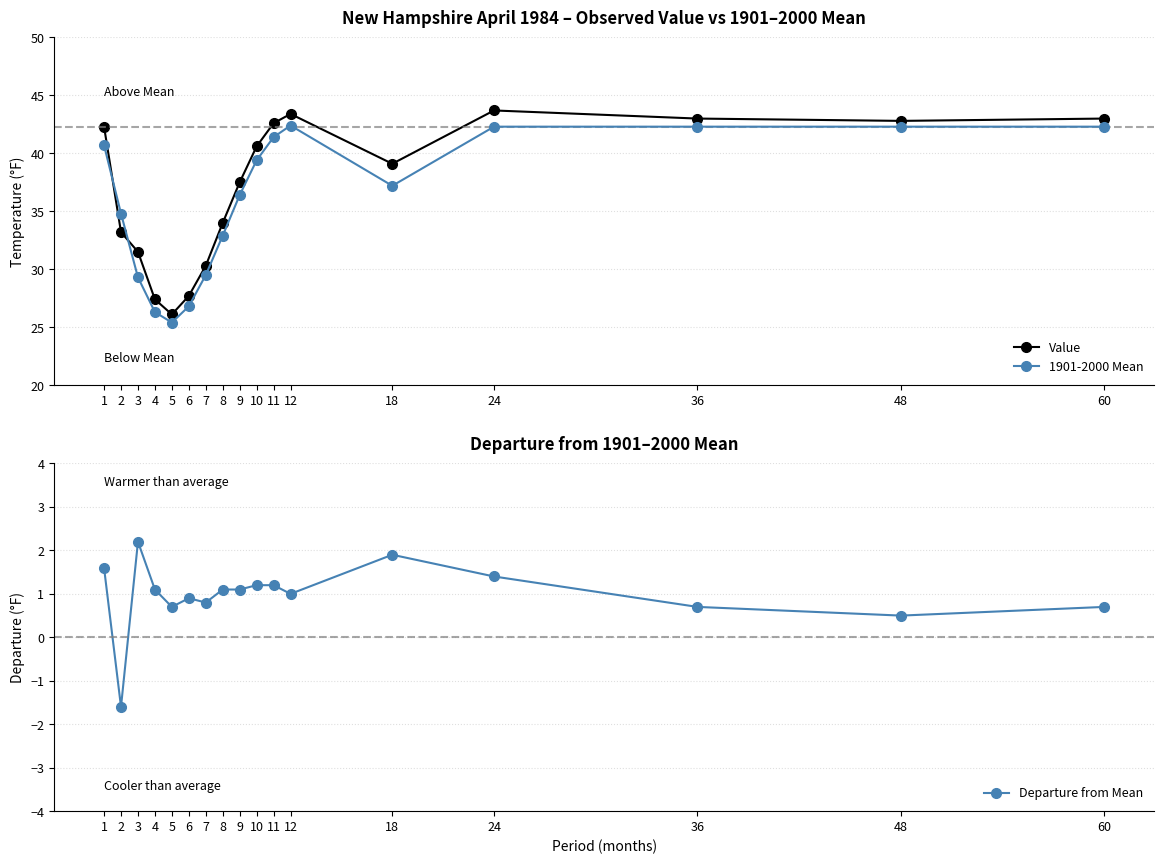

Which category has the lowest value in the Value series?

5